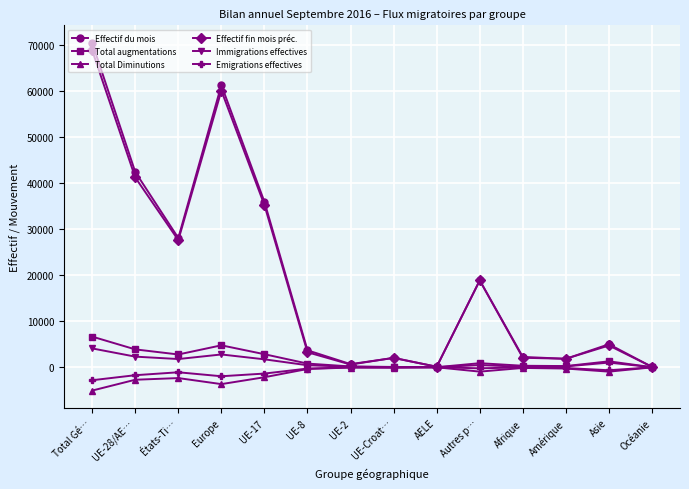

What is the total value across all series at Océanie?

155